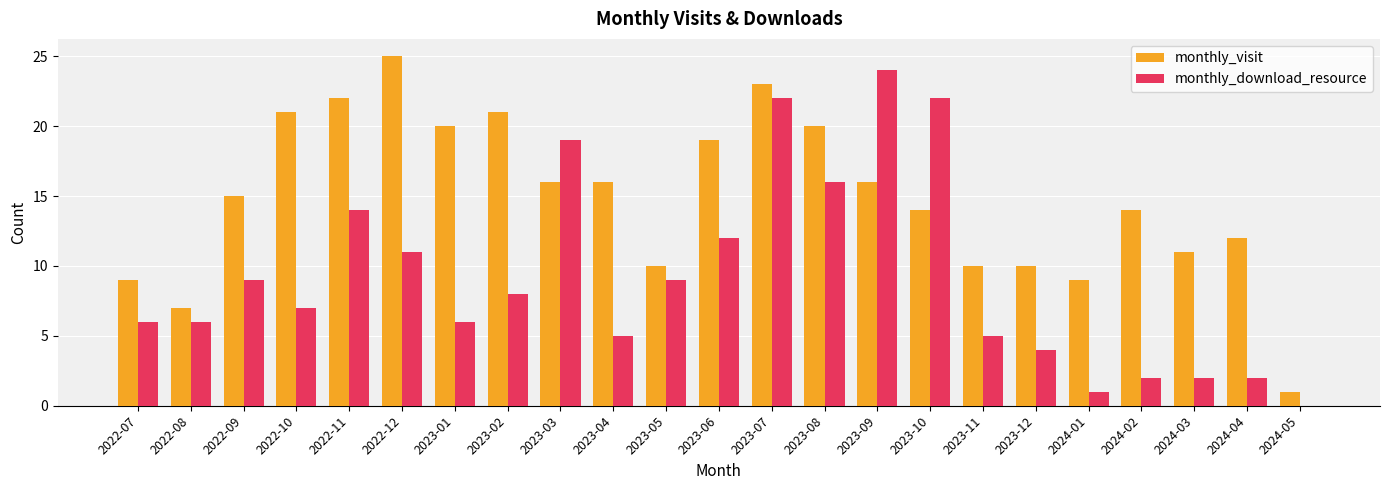

The value of monthly_visit at 2023-08 is 20. True or false?

True